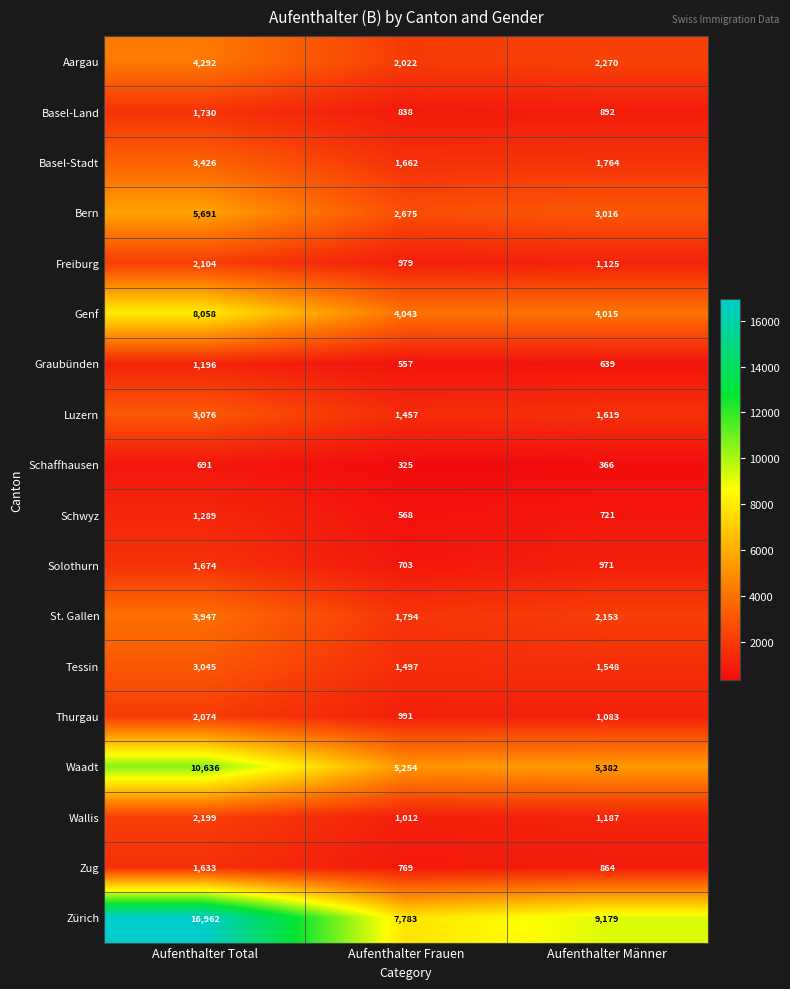

What is the difference between the Zug values at Aufenthalter Frauen and Aufenthalter Männer?

95